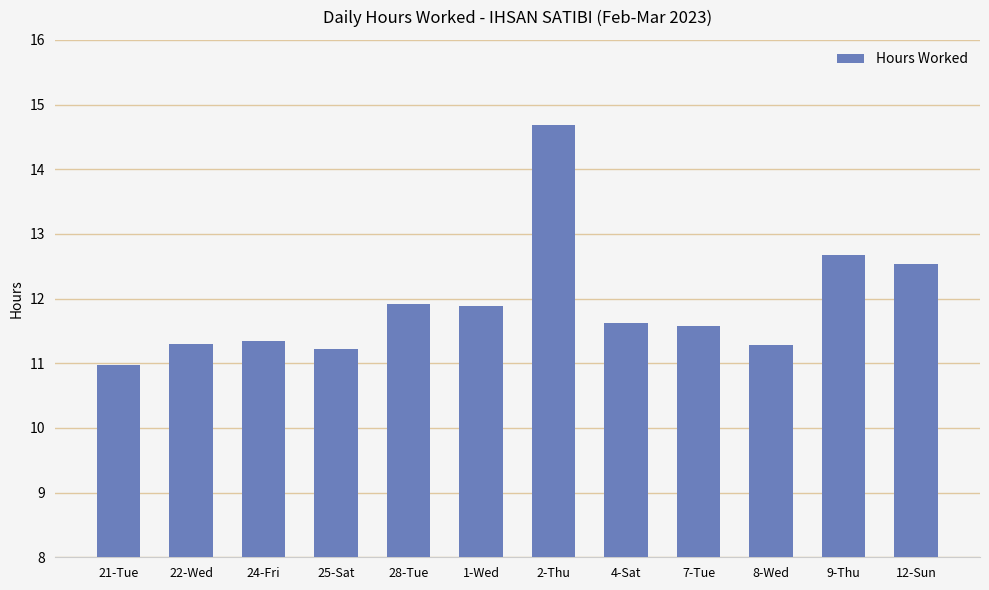

Approximately how many times larger is the value at 8-Wed compared to 7-Tue?

1.0